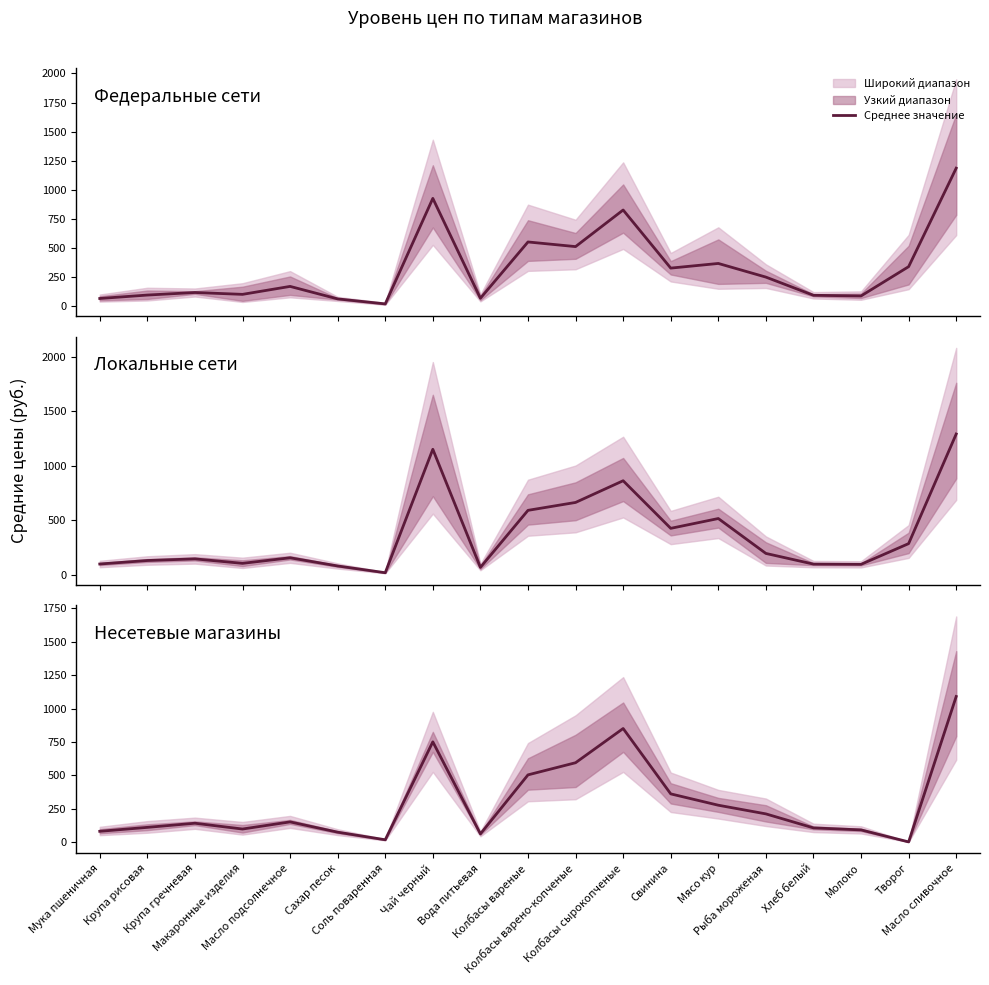

Reading left to right, extract all data points from this chart.

79.5	109.0	140.0	96.5	150.0	73.0	16.0	750.0	60.0	502.5	593.5	850.0	360.0	275.0	210.0	105.0	90.0	0.0	1090.0